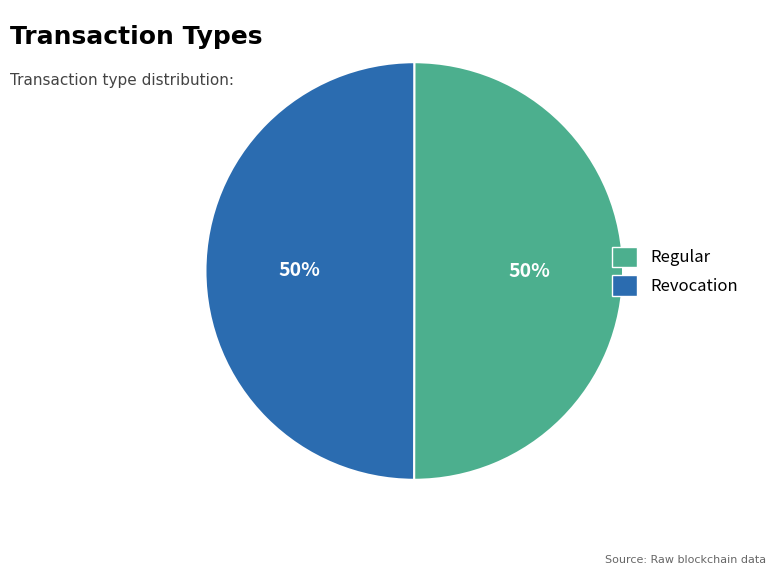

What is the ratio of the value at Regular to the value at Revocation?

1.0